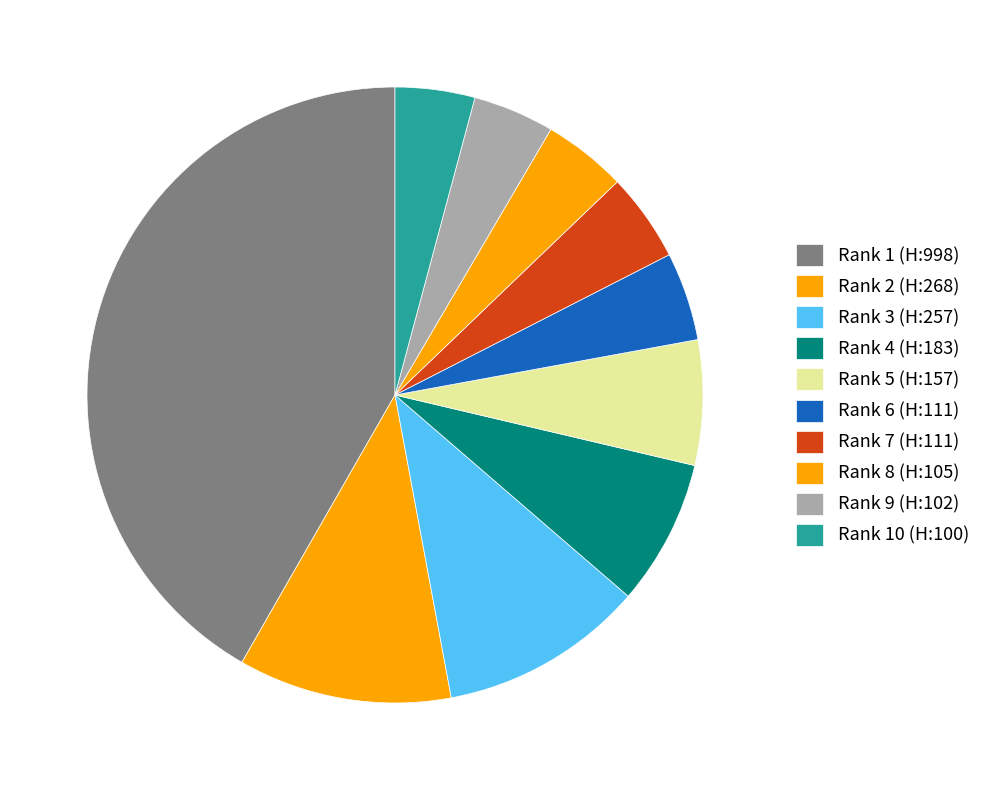

To the nearest percent, what is the difference between the Rank 3 (H:257) and Rank 4 (H:183) slice percentages?

3%